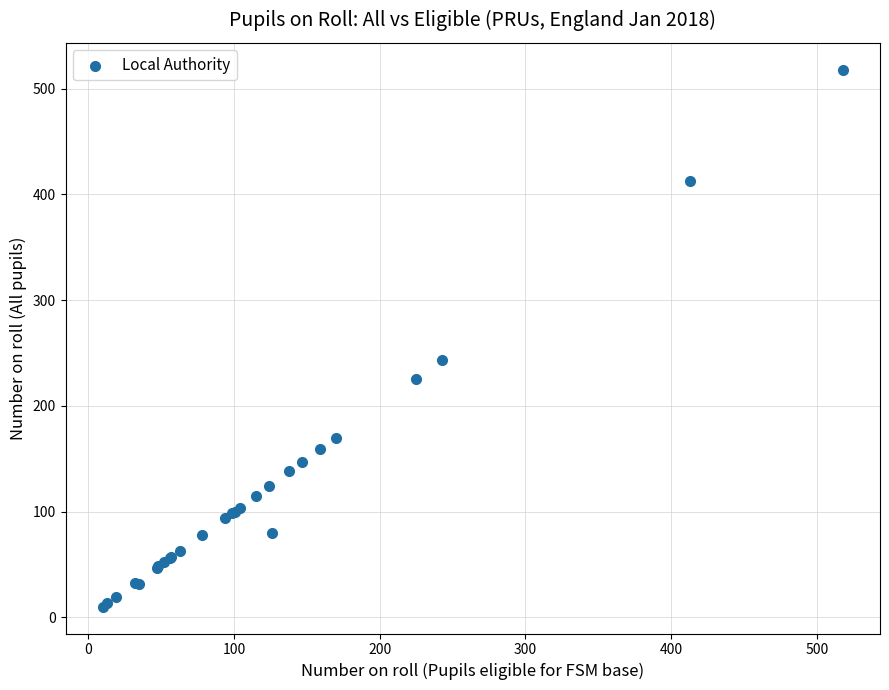

What Y value in the scatter plot is closest to 264?

243